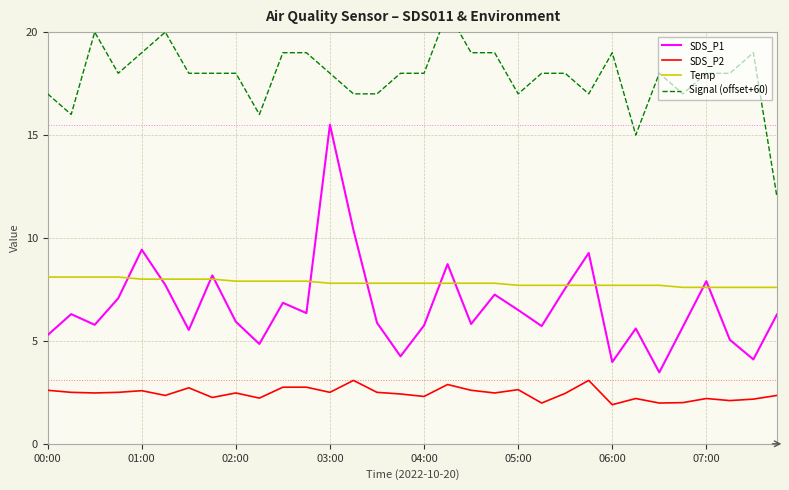

Is it true that Temp equals 7.8 at 19?

True